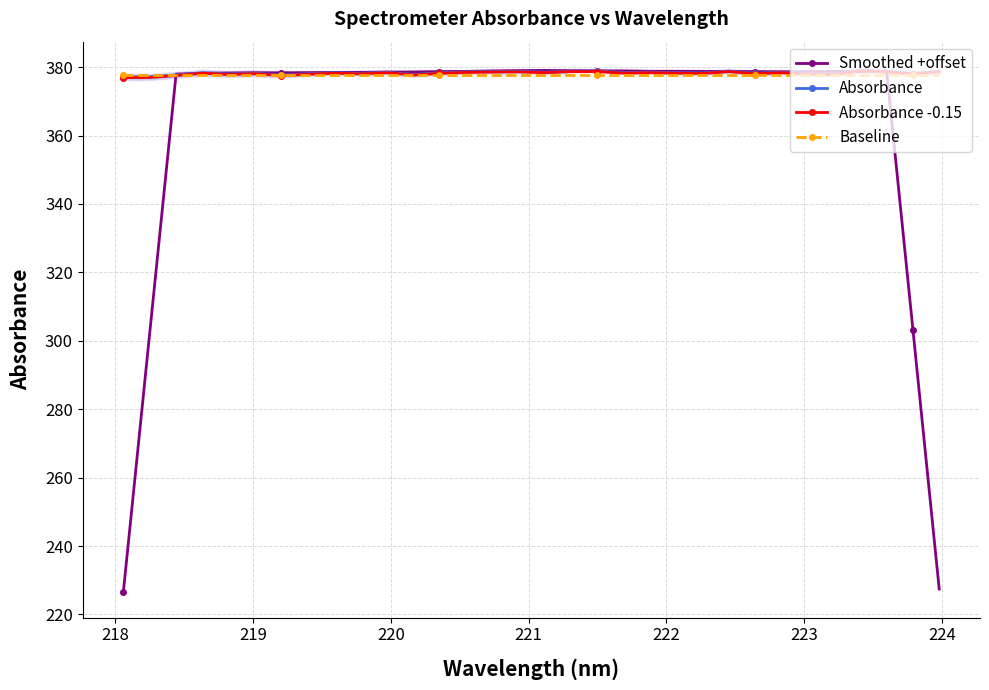

What is the maximum value for Baseline?

377.7